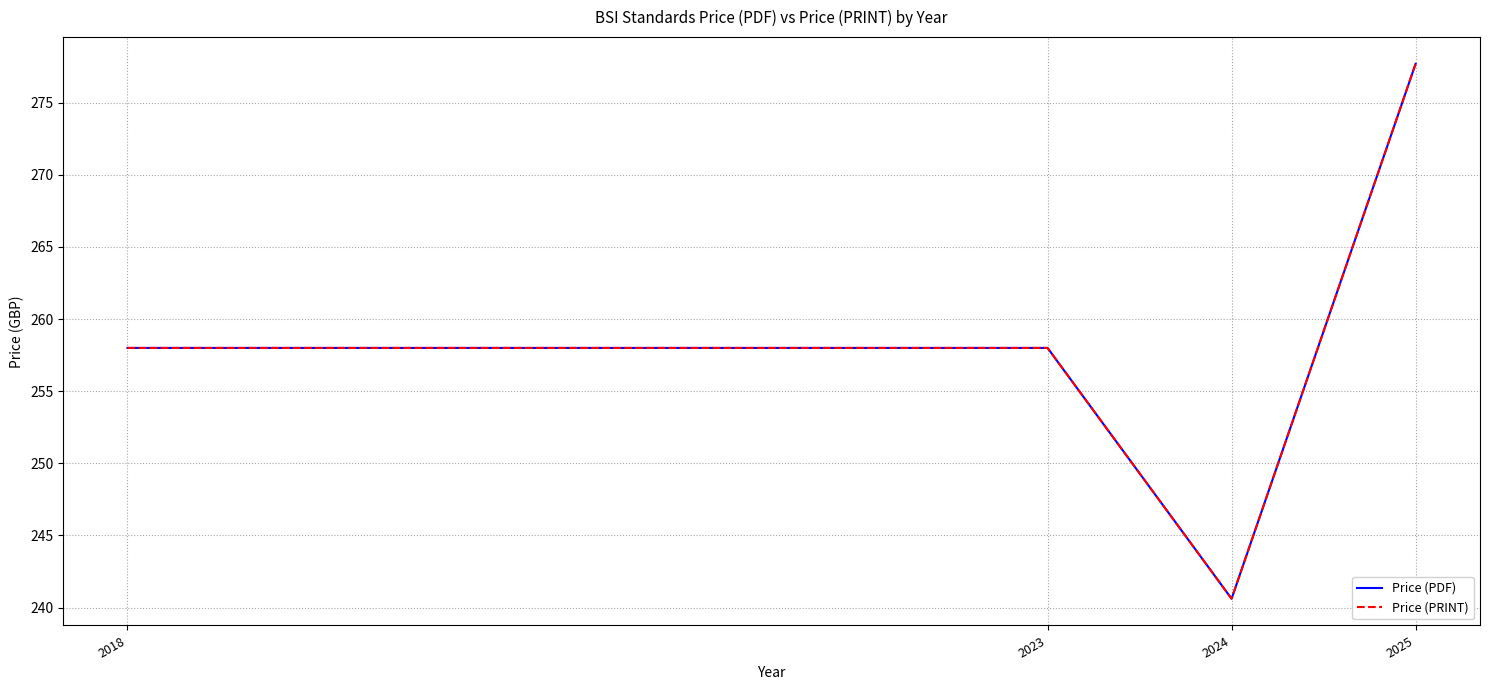

Does the chart display data point markers on the line(s)?

No